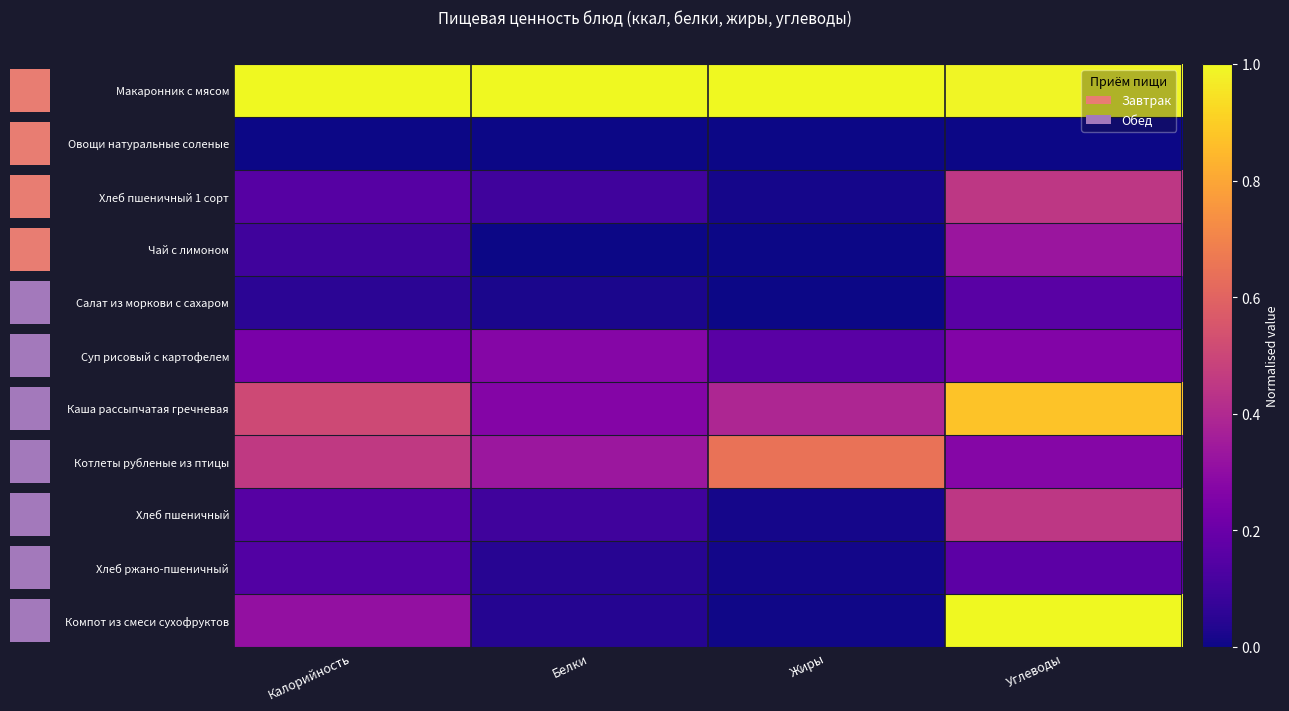

What is the difference between the highest and lowest values at Жиры?

1.0